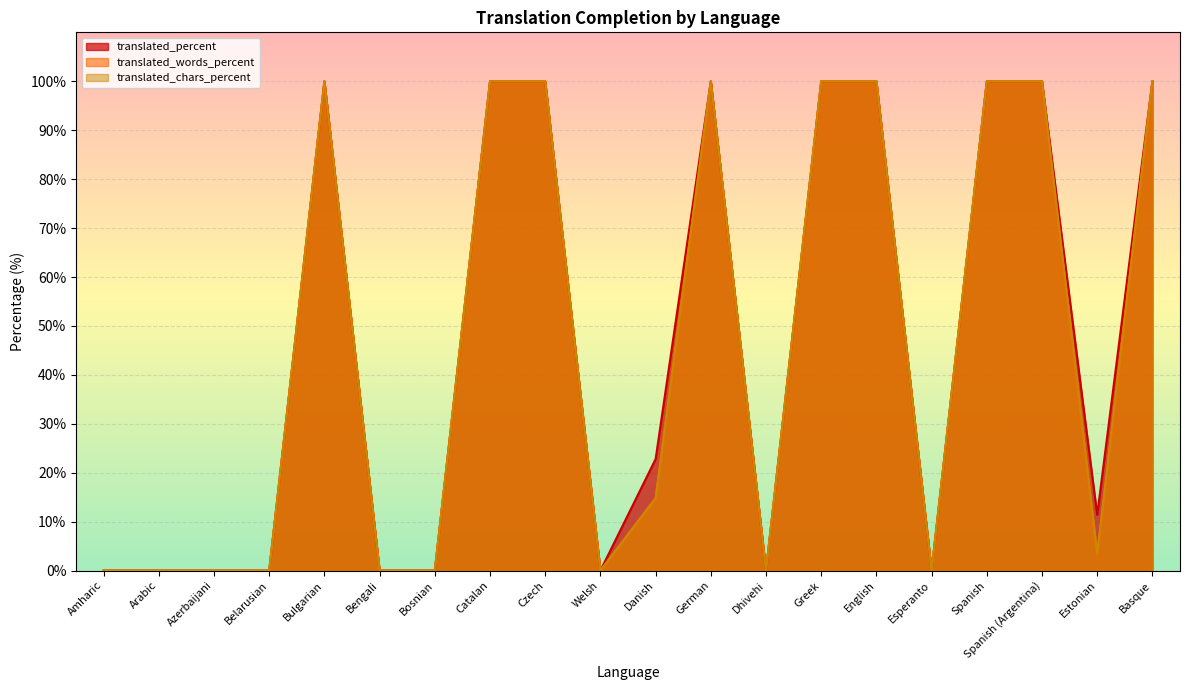

True or false: translated_chars_percent has more than 2 points higher than both neighbors.

False